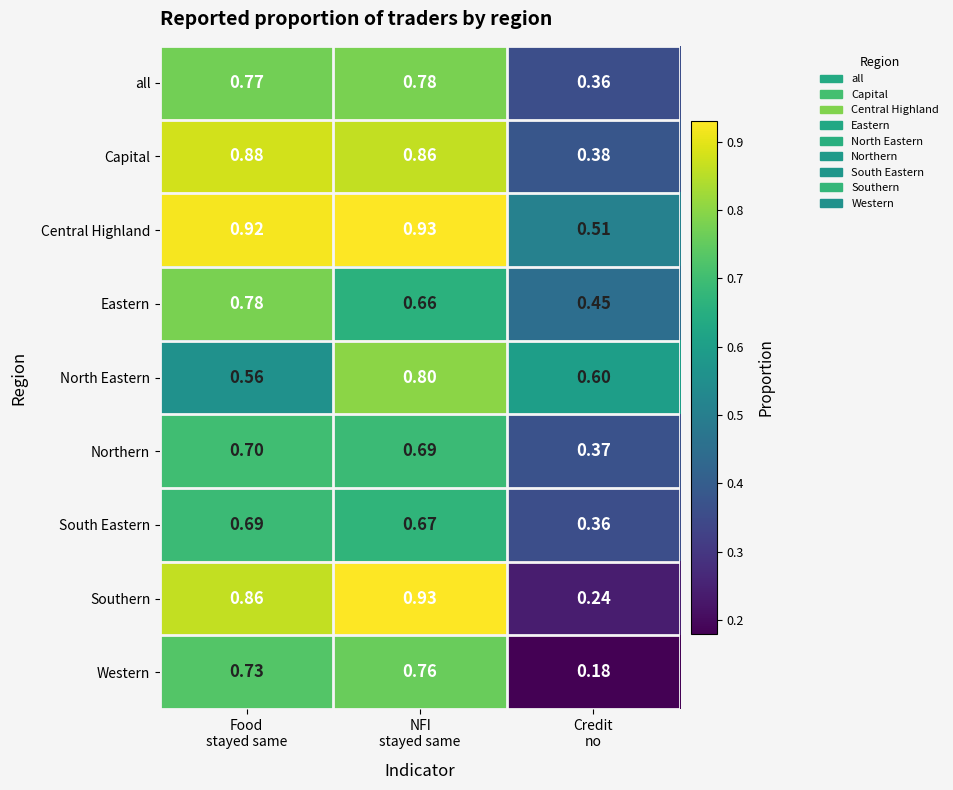

Which series has the largest range (max minus min)?

Southern